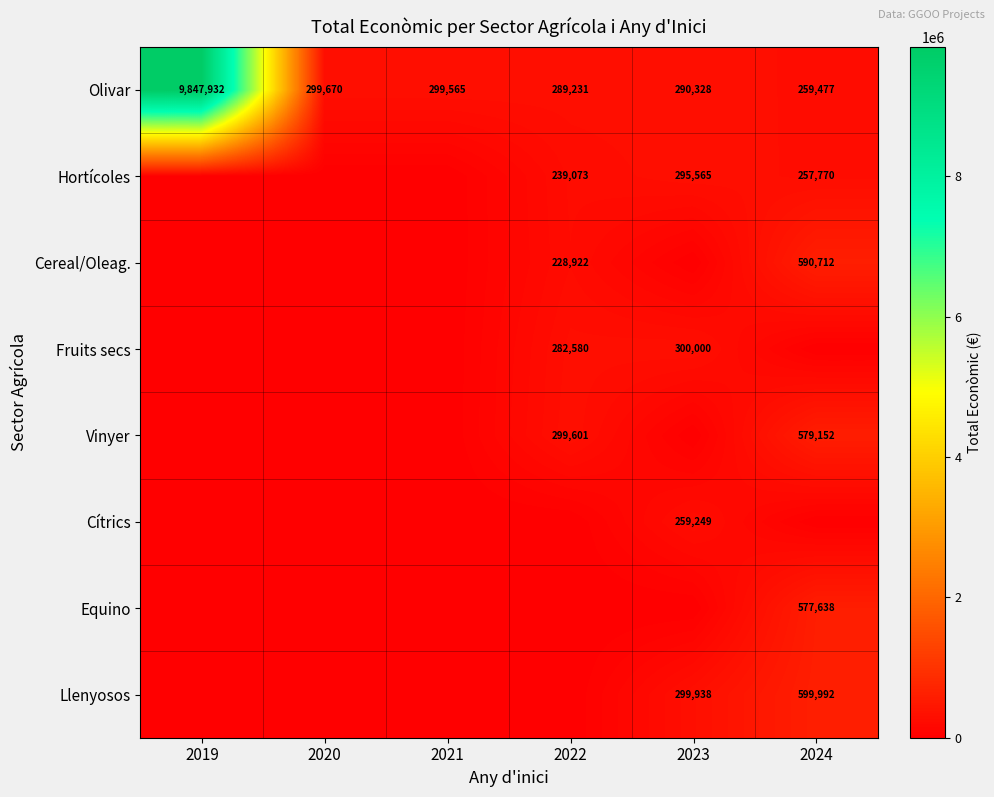

The value of Olivar at 2024 is 364745. True or false?

False